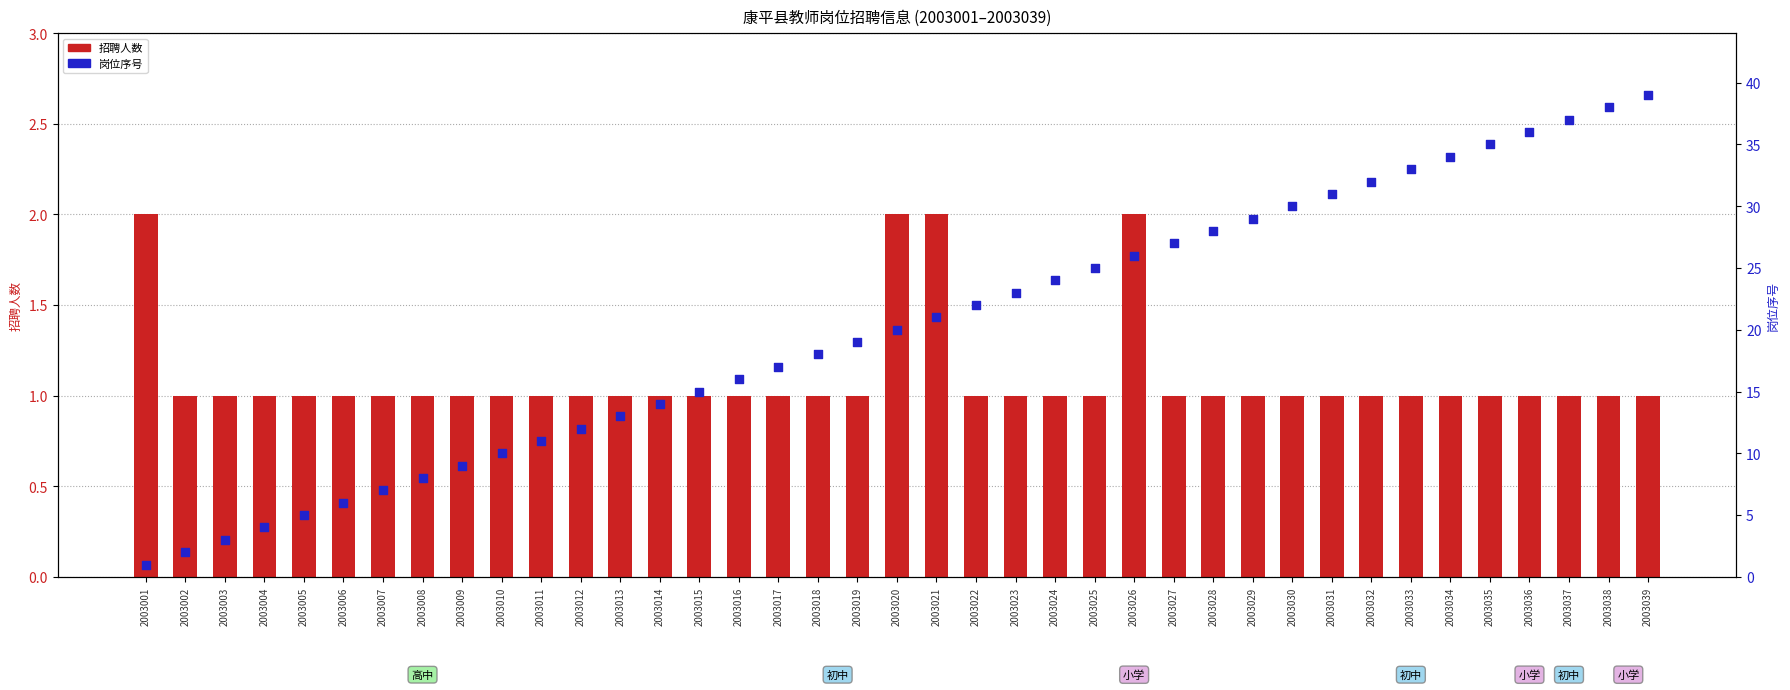

Between 2003005 and 2003030, which is larger?

2003030